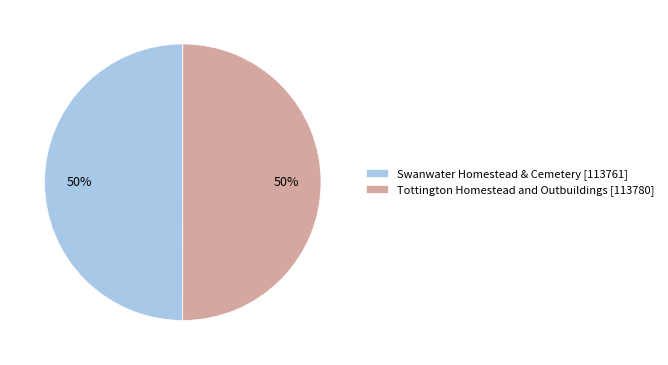

Combined, do Swanwater Homestead & Cemetery [113761] and Tottington Homestead and Outbuildings [113780] account for over 50%?

Yes